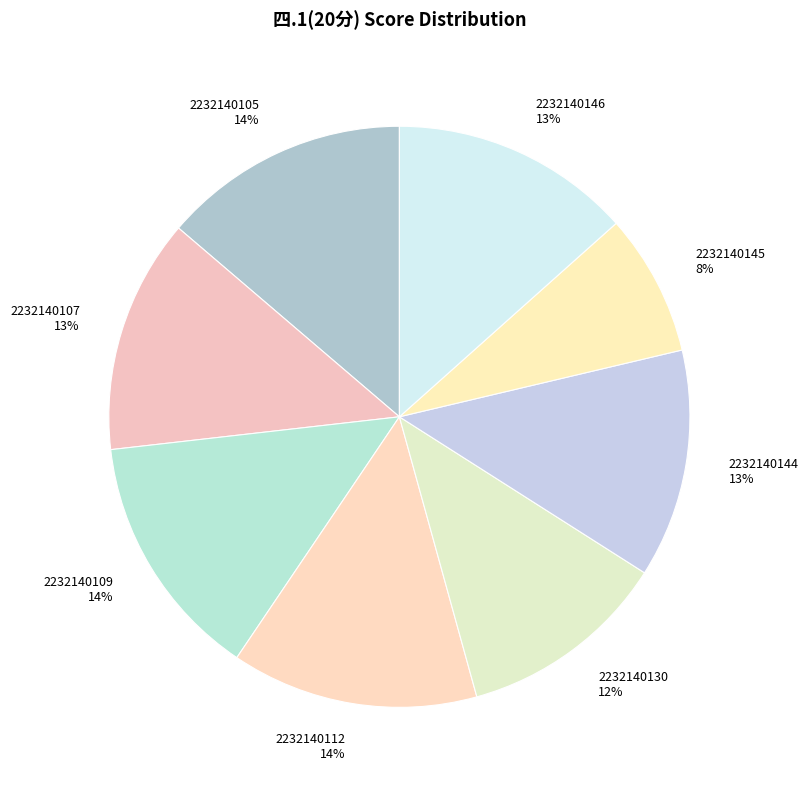

True or false: 2232140145 accounts for 8% of the total.

True